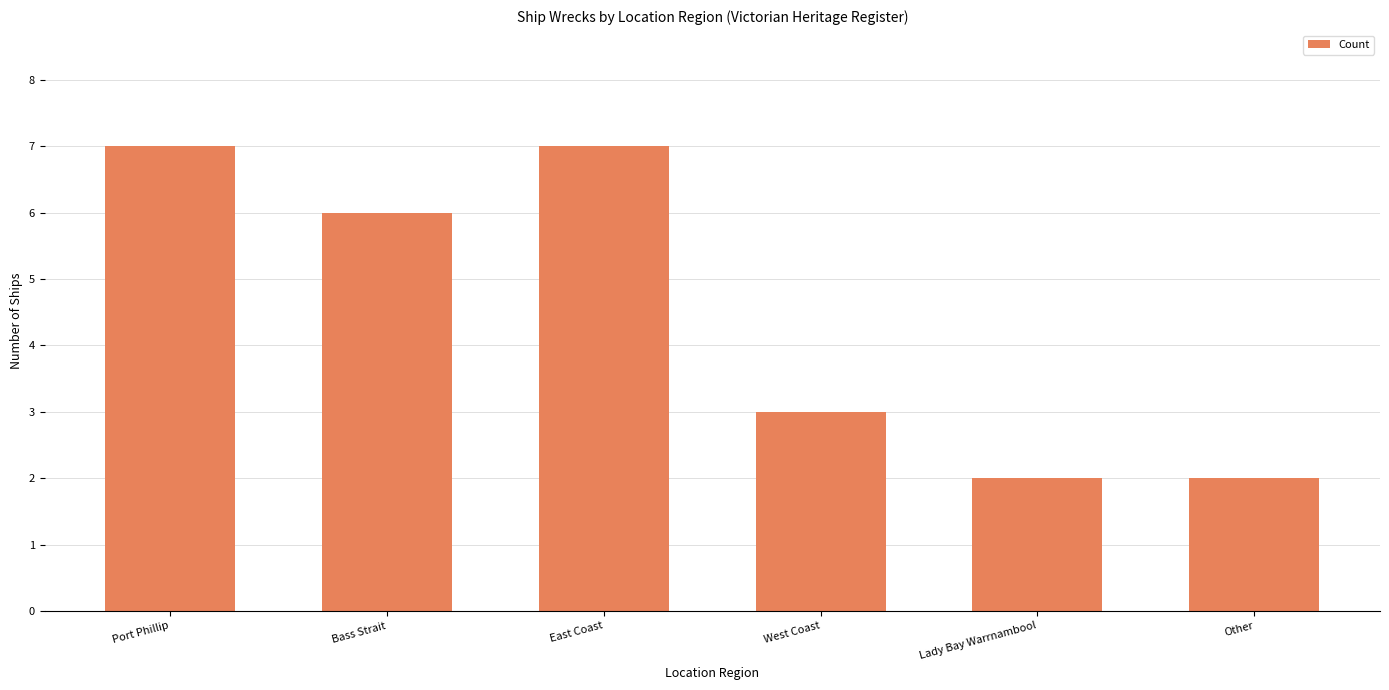

Reading left to right, list all the values displayed in this chart.

Port Phillip=7	Bass Strait=6	East Coast=7	West Coast=3	Lady Bay Warrnambool=2	Other=2